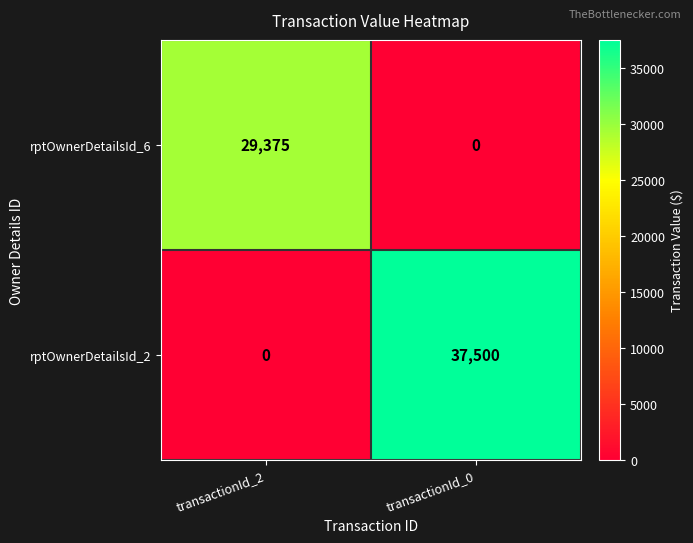

What is the difference between the highest and lowest values at transactionId_2?

29375